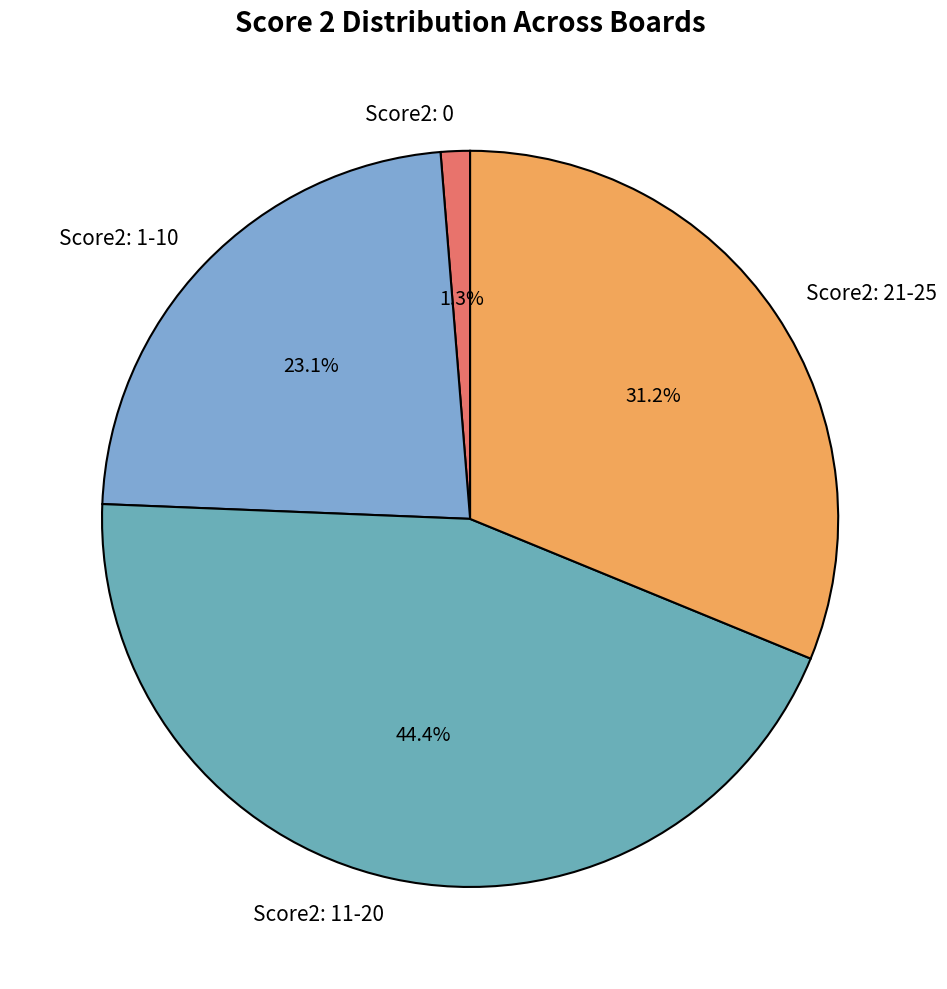

Do Score2: 11-20 and Score2: 0 together represent more than half of the pie?

No